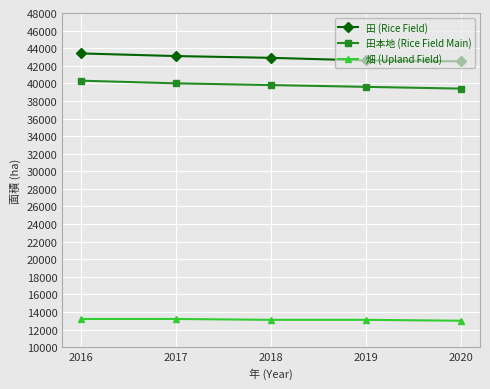

What is the lowest value of the 畑 (Upland Field) series?

13000